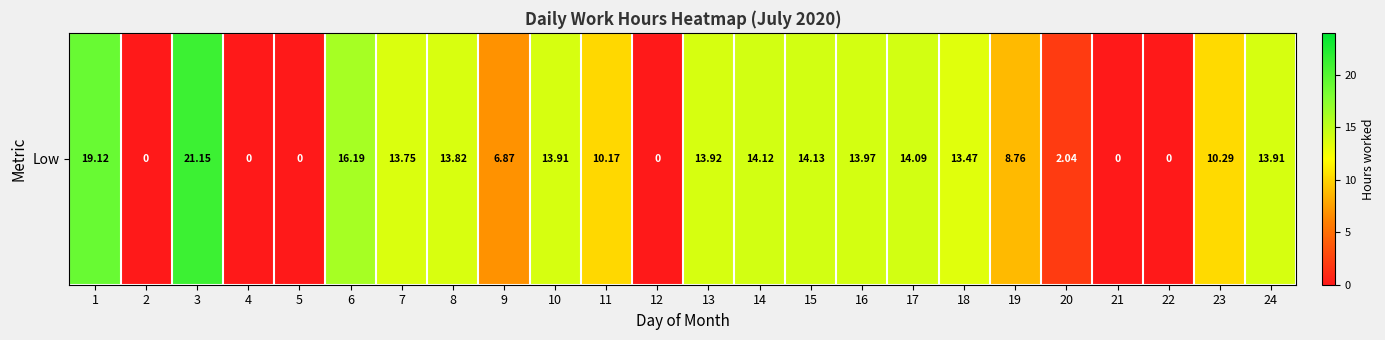

How many values are below 13?

11